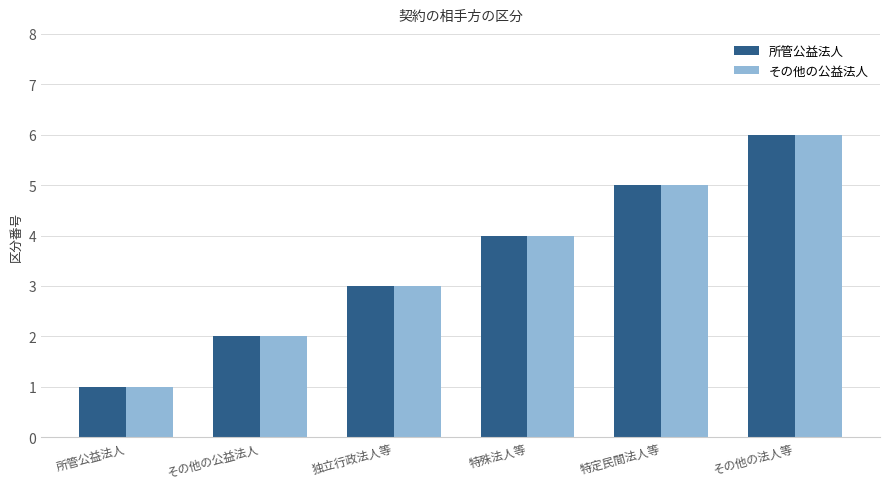

How many values in the その他の公益法人 series are below 4?

3